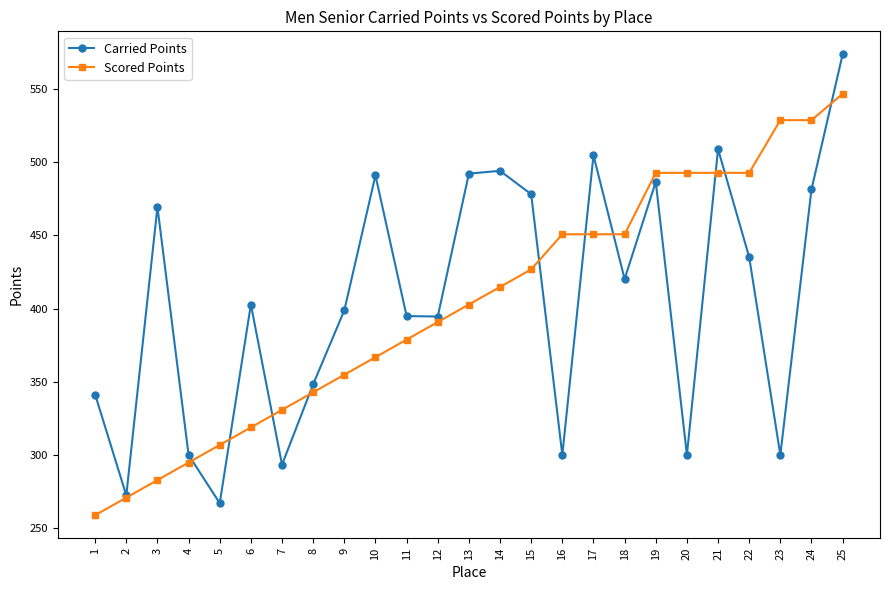

Between 8 and 20, which series saw the biggest shift?

Scored Points